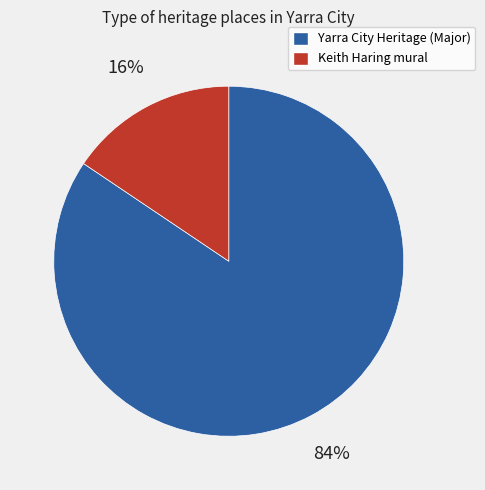

Is there a majority slice in this chart?

Yes